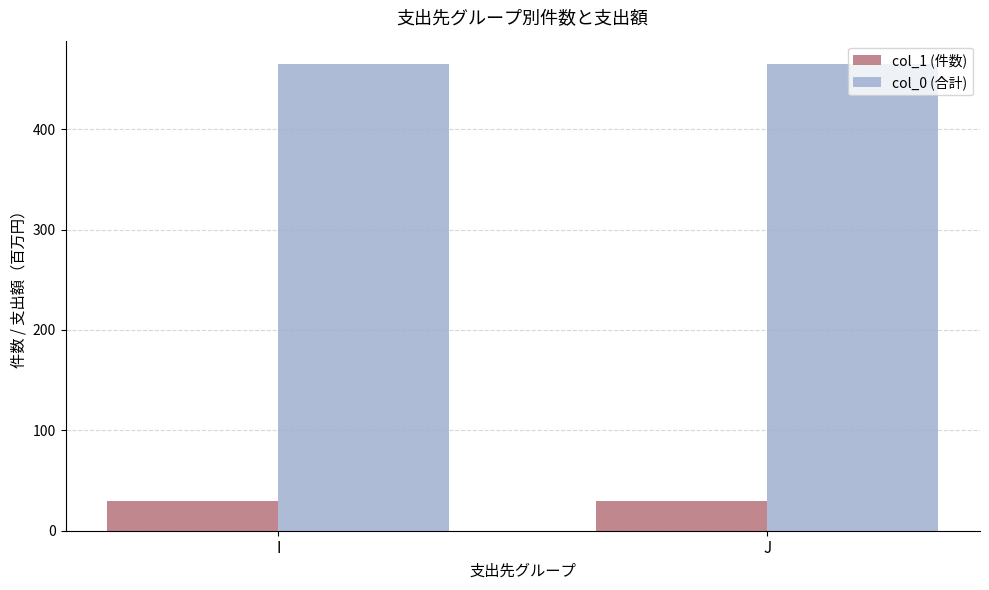

What is the maximum value shown in the chart?

465